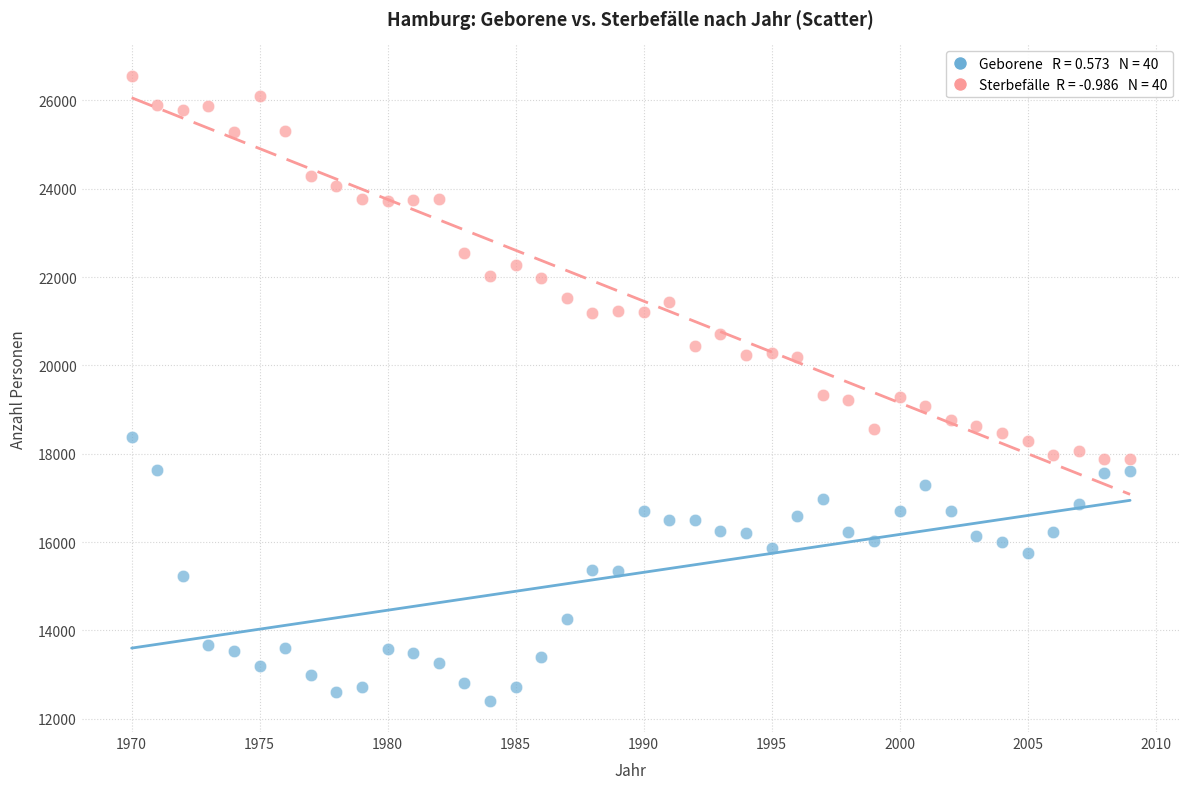

Across all data points, what is the range of Y values (max minus min)?

14154